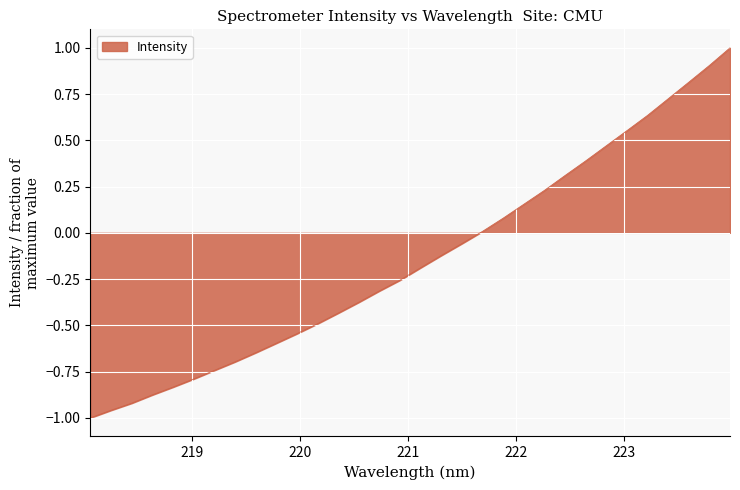

What is the difference between the maximum and minimum values?

2.0